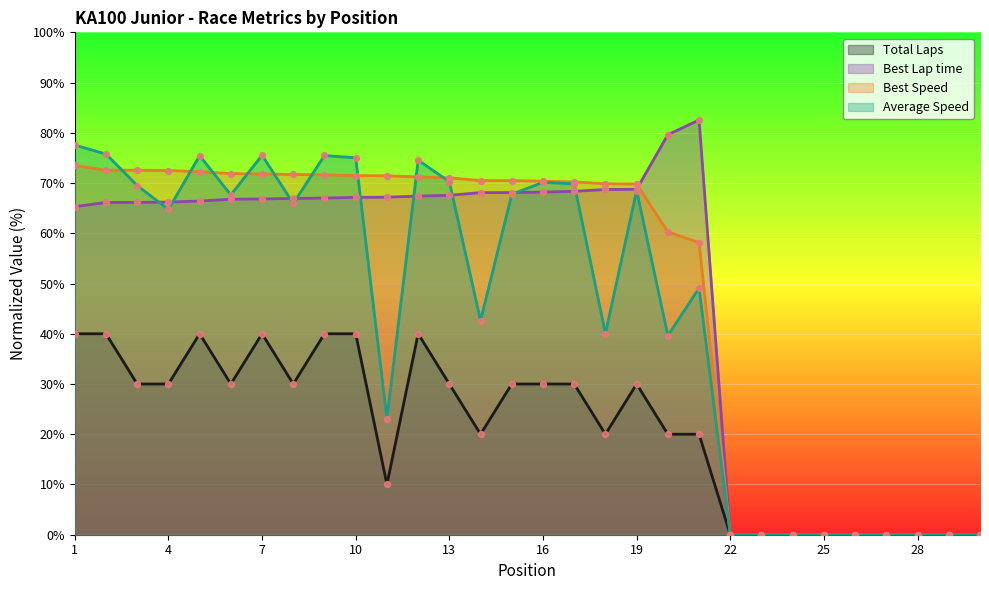

At which category is the sum across all series the highest?

1